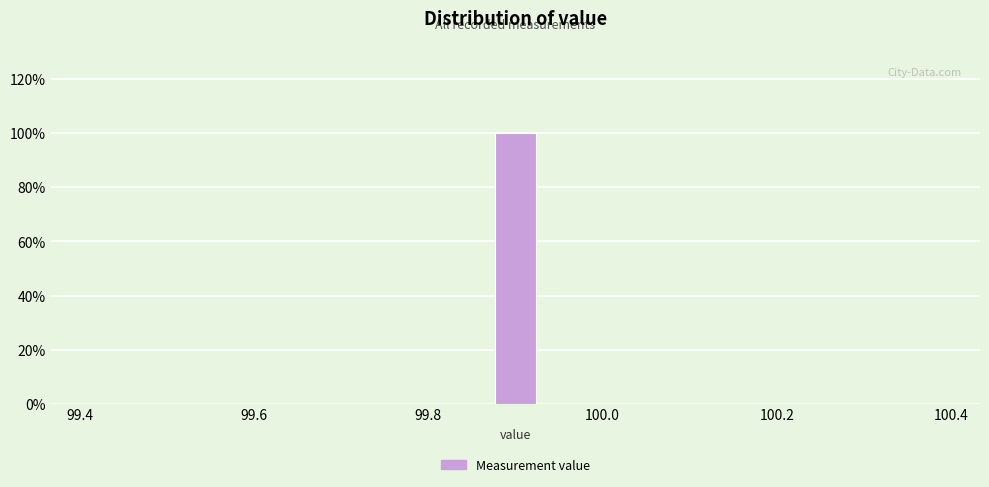

Around what value on the x-axis is the tallest bar? Give the approximate position of its centre, as read against the axis.

99.90